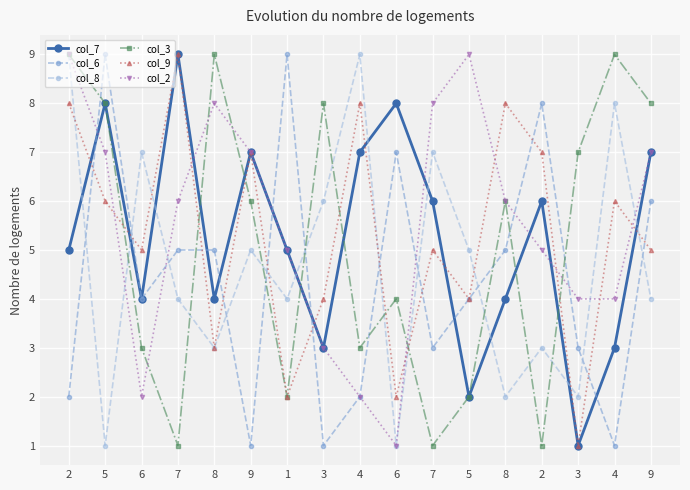

Count the number of categories in the chart.

17